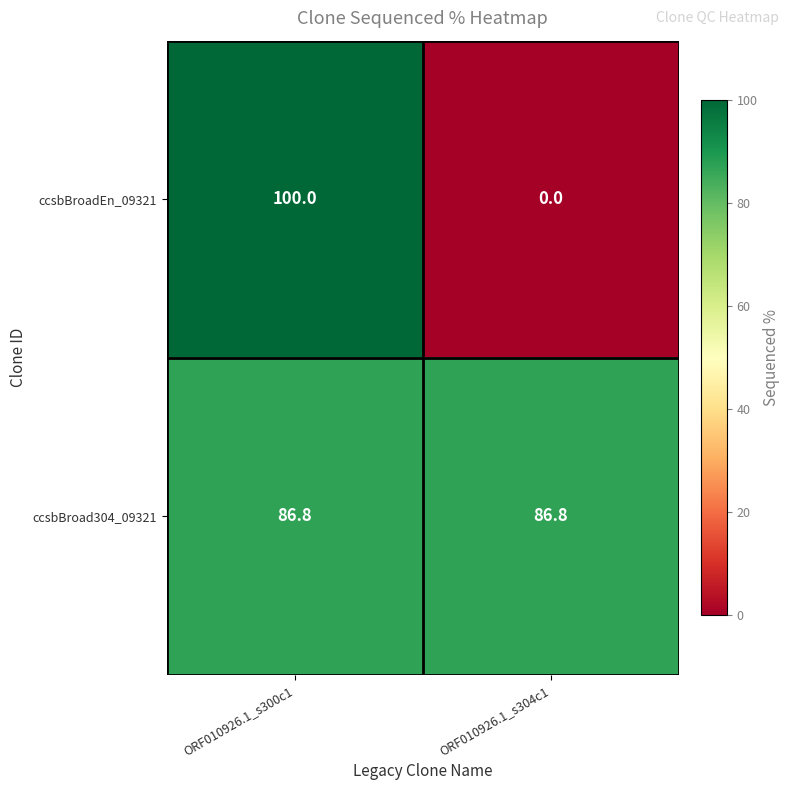

Is it true that ccsbBroadEn_09321 equals 172.2 at ORF010926.1_s300c1?

False